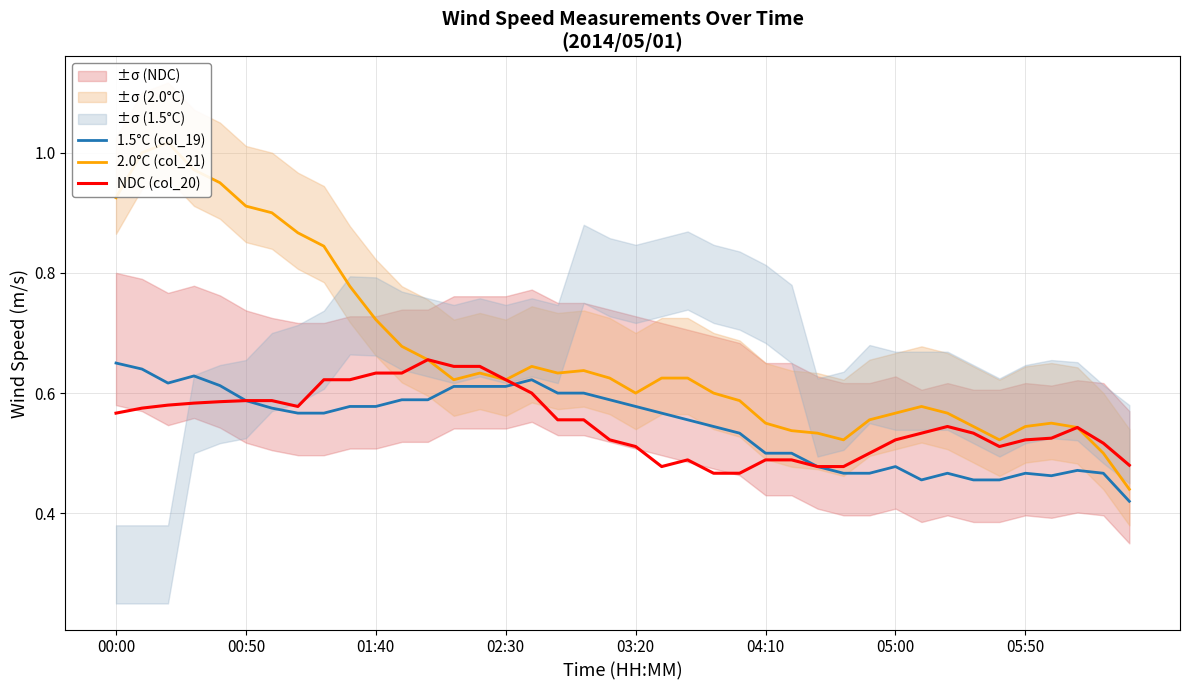

How many lines are shown in the chart?

3